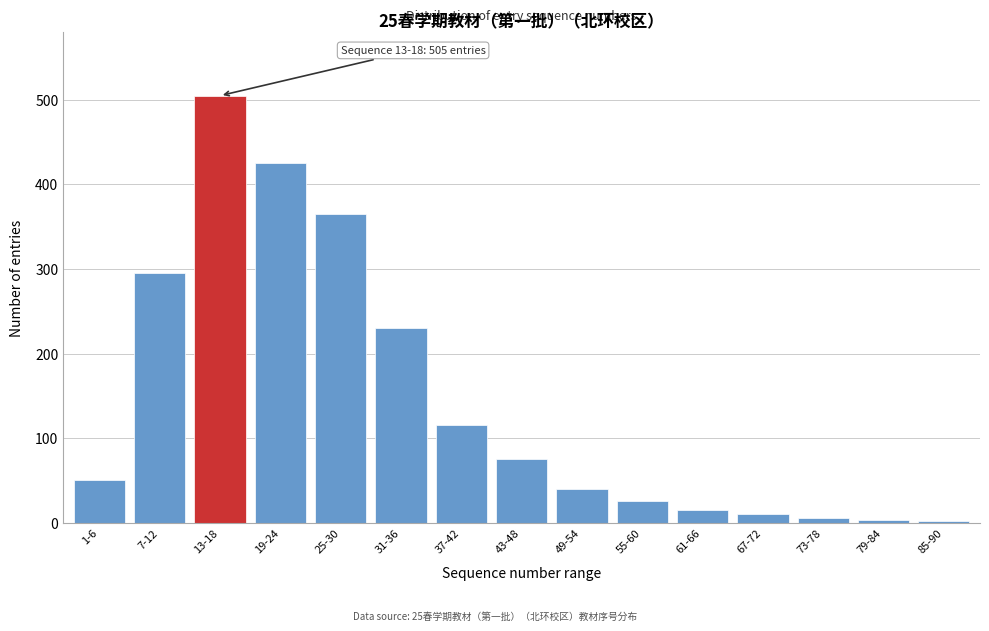

Approximately how many times larger is the value at 49-54 compared to 37-42?

0.3